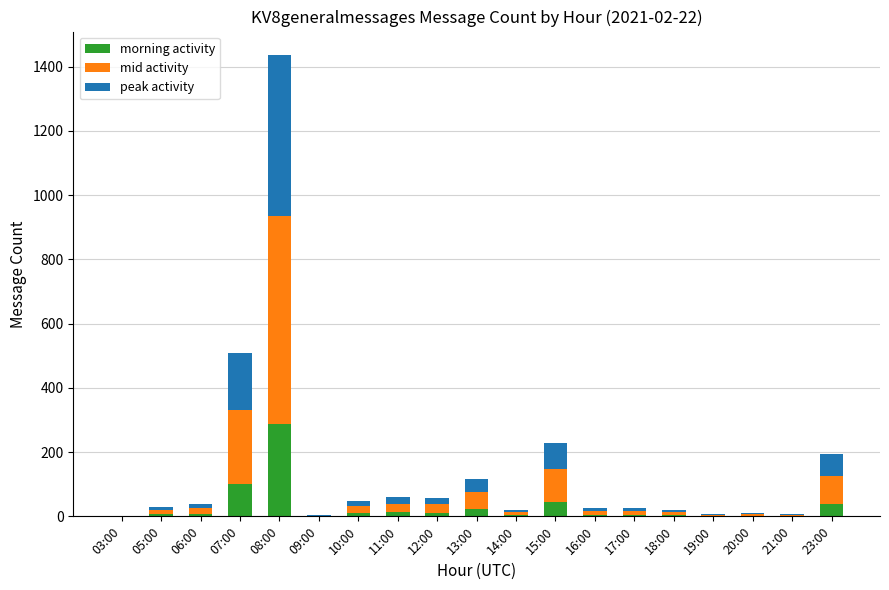

At which category is the sum across all series the highest?

08:00